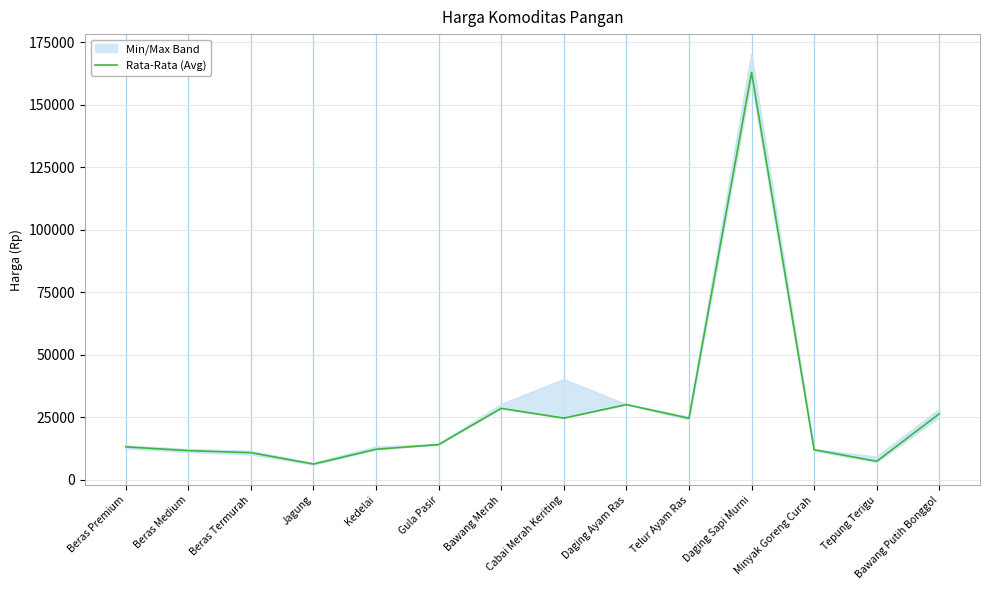

Where is the data nearest to the value 84556?

Daging Ayam Ras